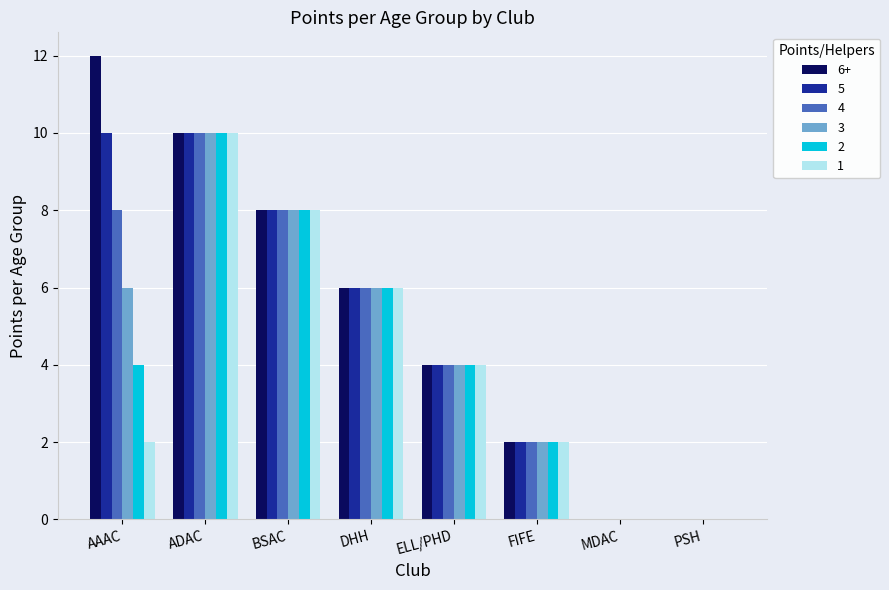

Reading left to right, what are all the values shown in this chart?

6+: 12	10	8	6	4	2	0	0
5: 10	10	8	6	4	2	0	0
4: 8	10	8	6	4	2	0	0
3: 6	10	8	6	4	2	0	0
2: 4	10	8	6	4	2	0	0
1: 2	10	8	6	4	2	0	0